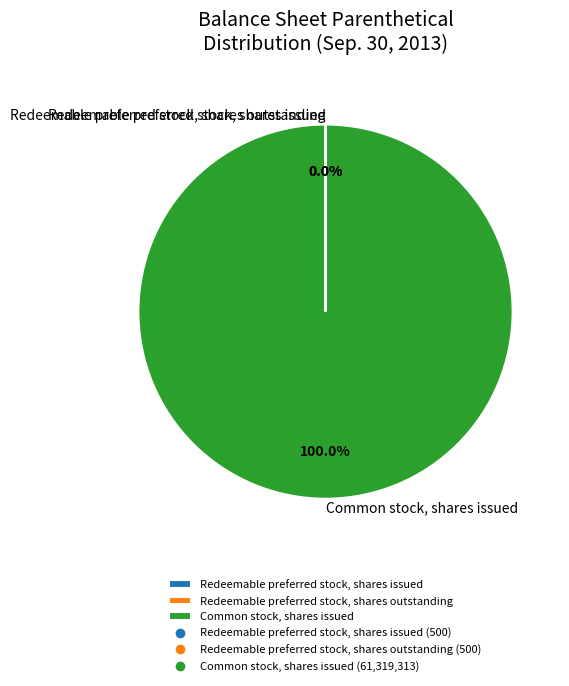

Is there a majority slice in this chart?

Yes